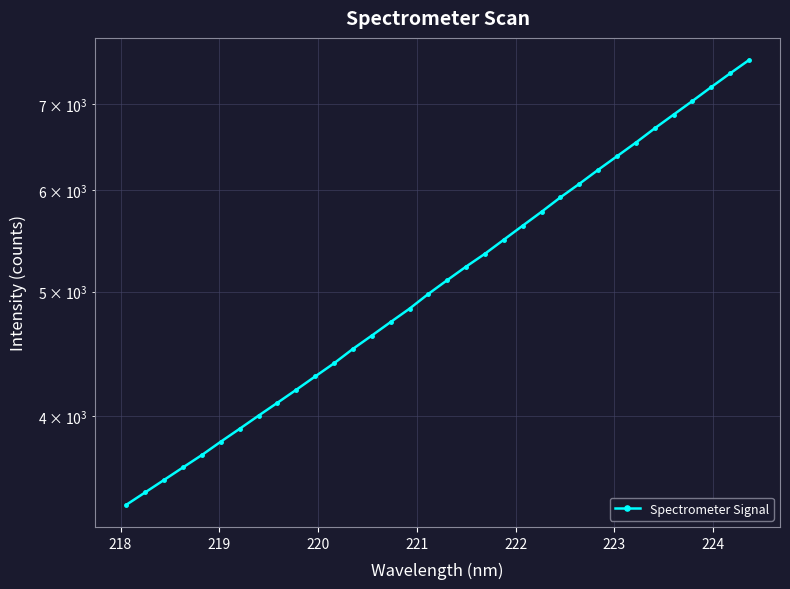

What is the difference between the maximum and minimum values?

4164.1